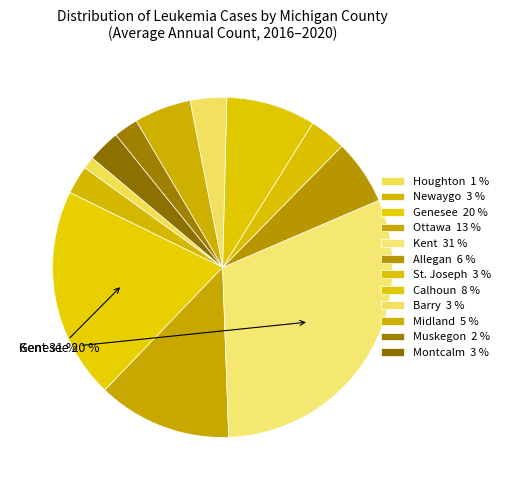

To the nearest percent, what percentage of the pie is Ottawa?

13%